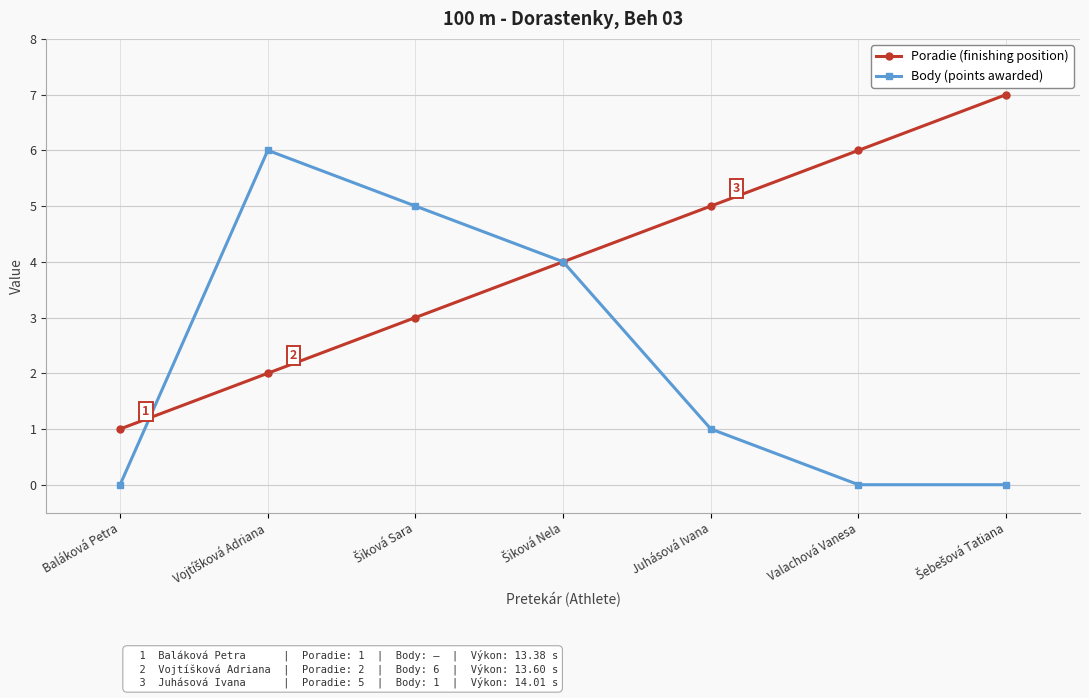

True or false: Poradie (finishing position) has more than 1 interior local peaks.

False